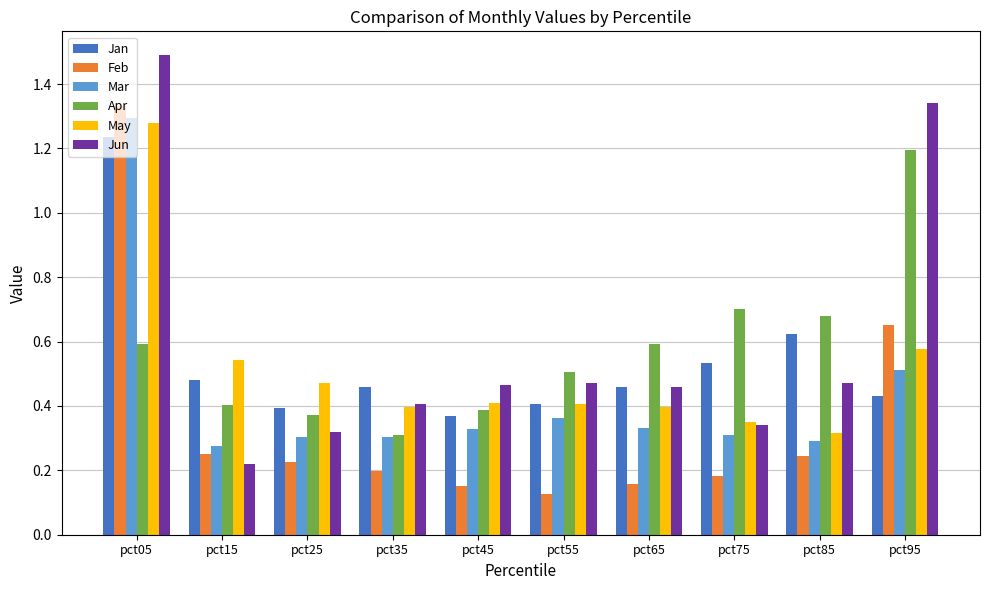

At which category is the sum across all series the highest?

pct05